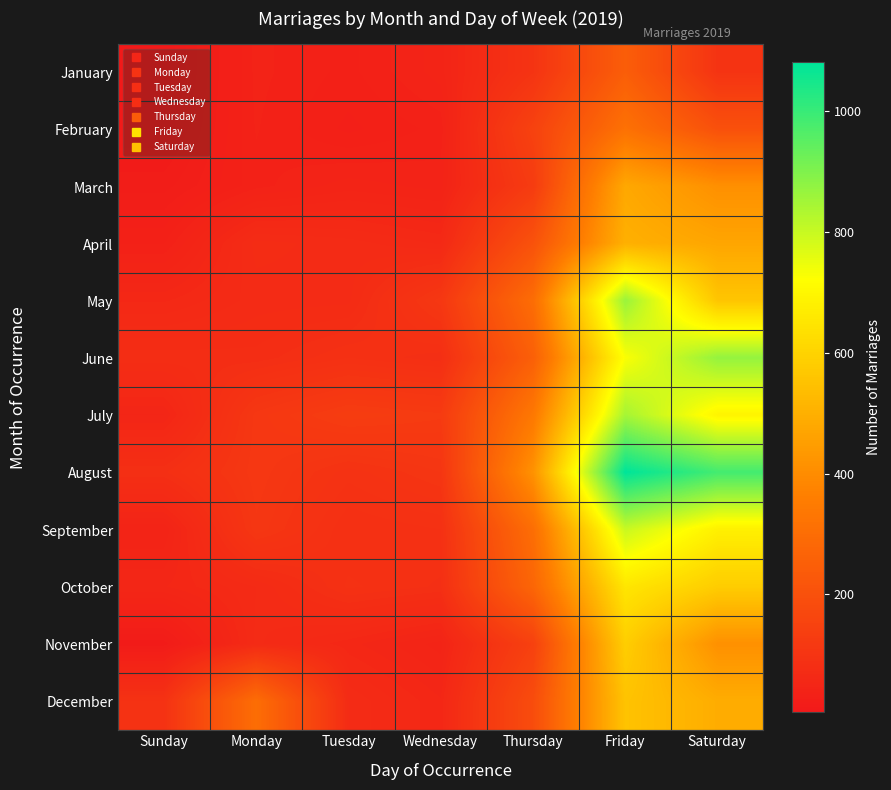

Reading right to left, transcribe all the data shown in this chart.

January: Saturday=99	Friday=247	Thursday=100	Wednesday=45	Tuesday=33	Monday=40	Sunday=5
February: Saturday=200	Friday=315	Thursday=149	Wednesday=36	Tuesday=29	Monday=39	Sunday=10
March: Saturday=410	Friday=478	Thursday=127	Wednesday=41	Tuesday=45	Monday=37	Sunday=20
April: Saturday=471	Friday=501	Thursday=205	Wednesday=63	Tuesday=70	Monday=74	Sunday=34
May: Saturday=561	Friday=864	Thursday=300	Wednesday=113	Tuesday=71	Monday=70	Sunday=59
June: Saturday=871	Friday=728	Thursday=253	Wednesday=82	Tuesday=89	Monday=78	Sunday=79
July: Saturday=694	Friday=847	Thursday=339	Wednesday=124	Tuesday=130	Monday=112	Sunday=51
August: Saturday=985	Friday=1081	Thursday=416	Wednesday=106	Tuesday=95	Monday=113	Sunday=84
September: Saturday=681	Friday=798	Thursday=303	Wednesday=89	Tuesday=85	Monday=109	Sunday=43
October: Saturday=581	Friday=653	Thursday=275	Wednesday=84	Tuesday=90	Monday=68	Sunday=55
November: Saturday=412	Friday=584	Thursday=145	Wednesday=45	Tuesday=57	Monday=69	Sunday=15
December: Saturday=491	Friday=554	Thursday=185	Wednesday=56	Tuesday=72	Monday=302	Sunday=94